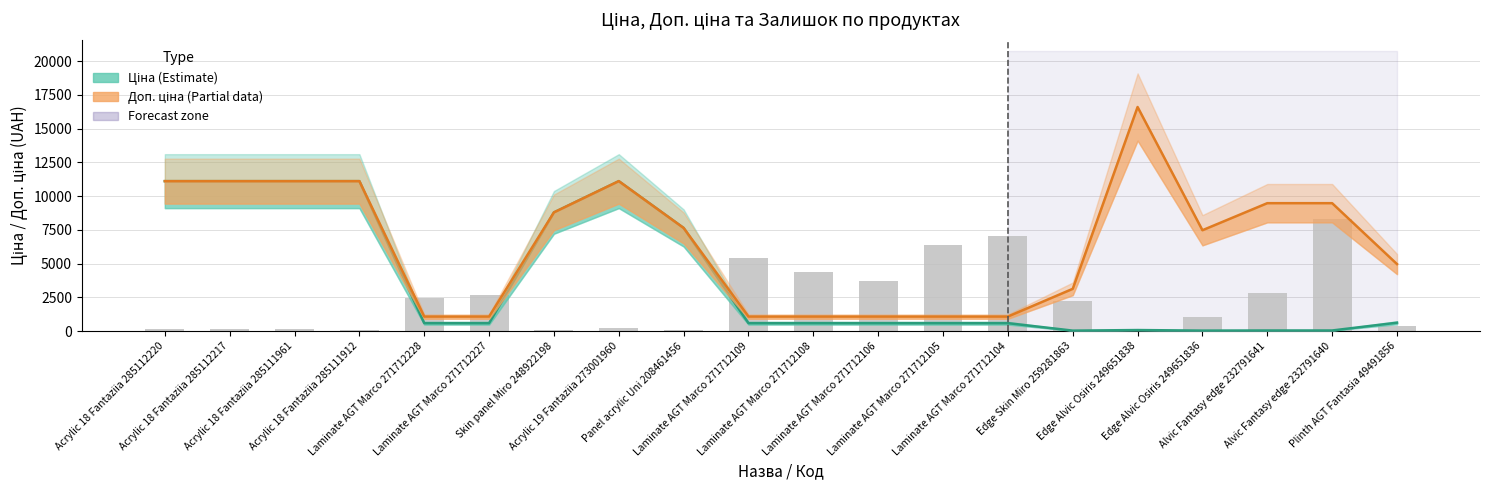

What is the difference between the maximum and minimum values in the Доп. ціна (Partial) series?

15535.0